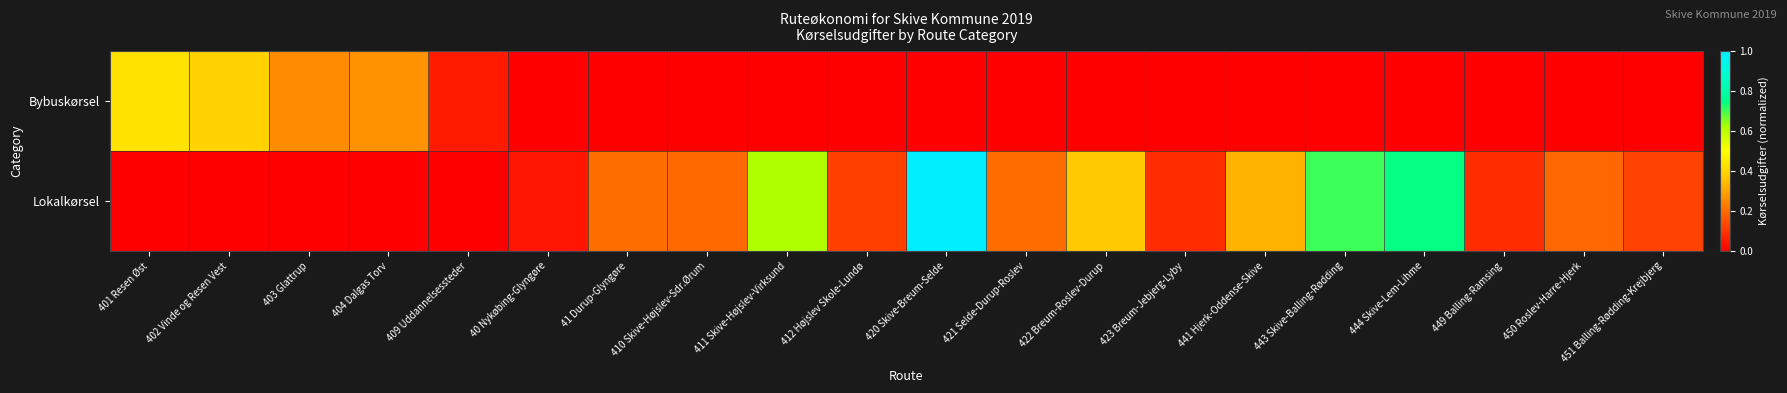

Which category has the lowest value across all series?

40 Nykøbing-Glyngøre